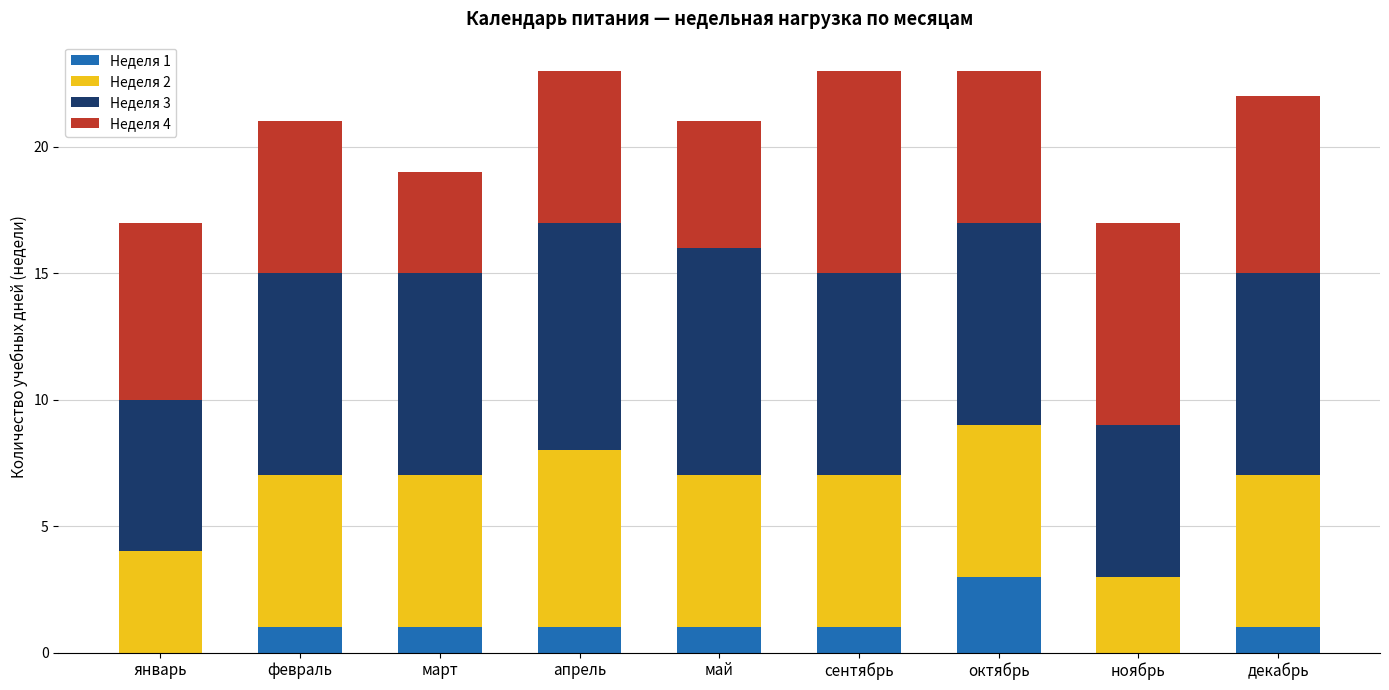

What is the total value across all series at март?

19